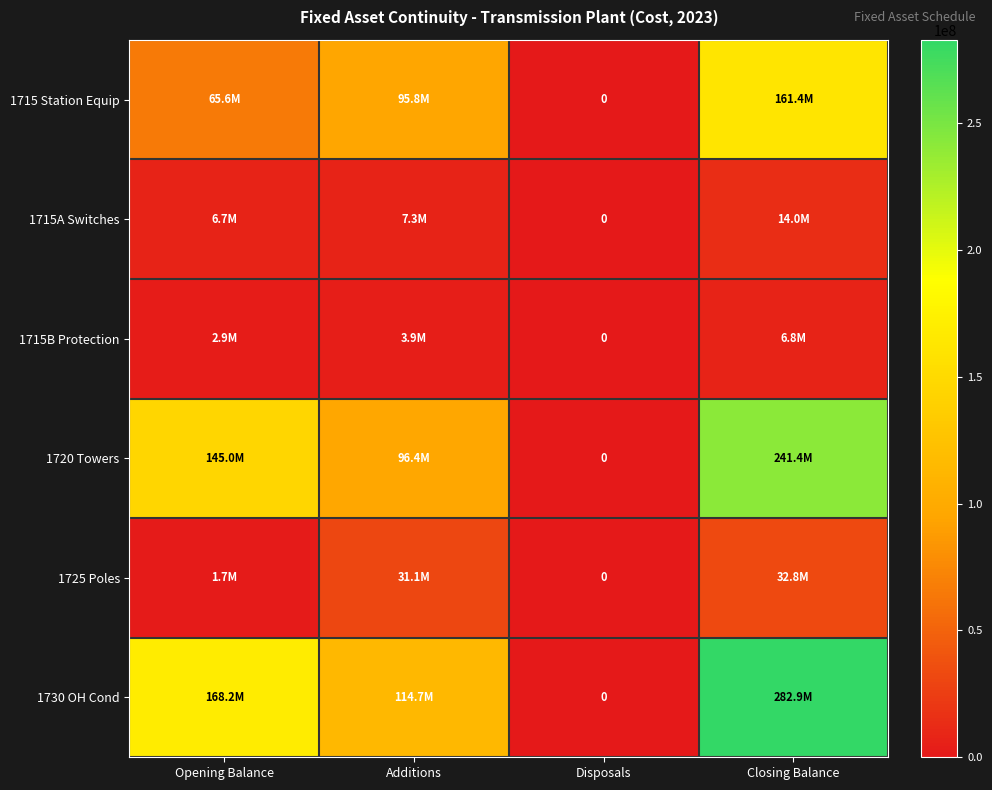

What is the sum of the 1725 Poles values at Additions and Closing Balance?

63844007.7